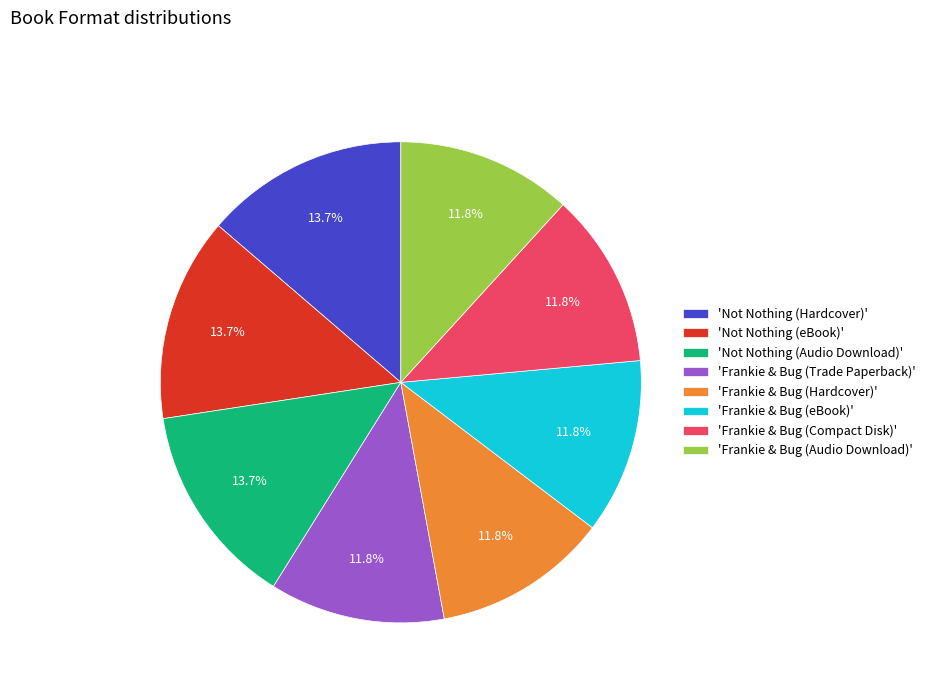

How many segments does this pie chart have?

8